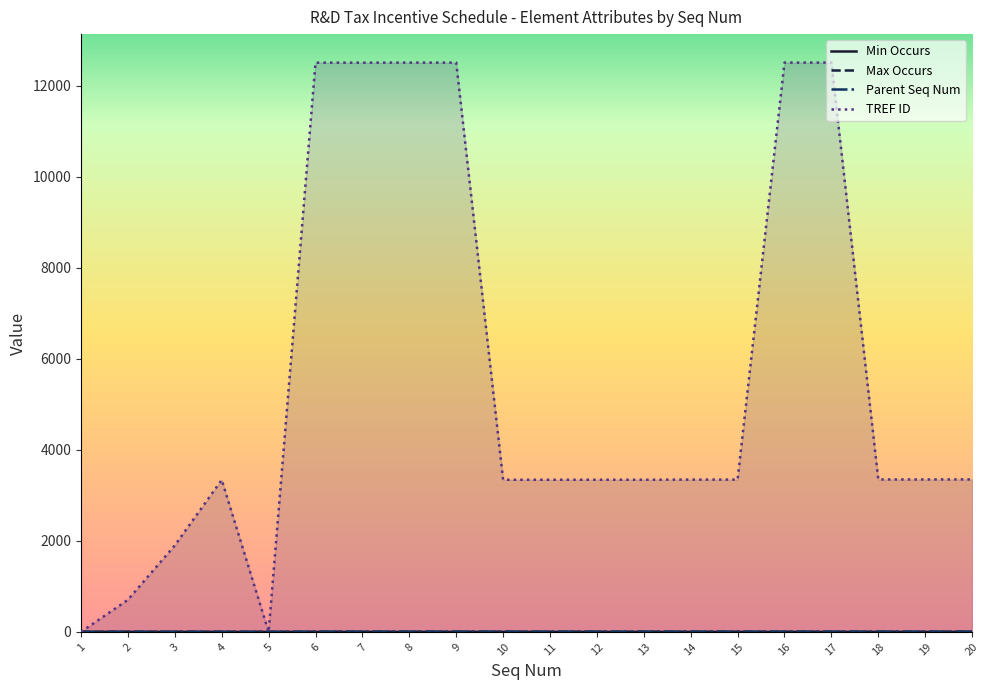

How many Parent Seq Num values are between 5 and 6?

15